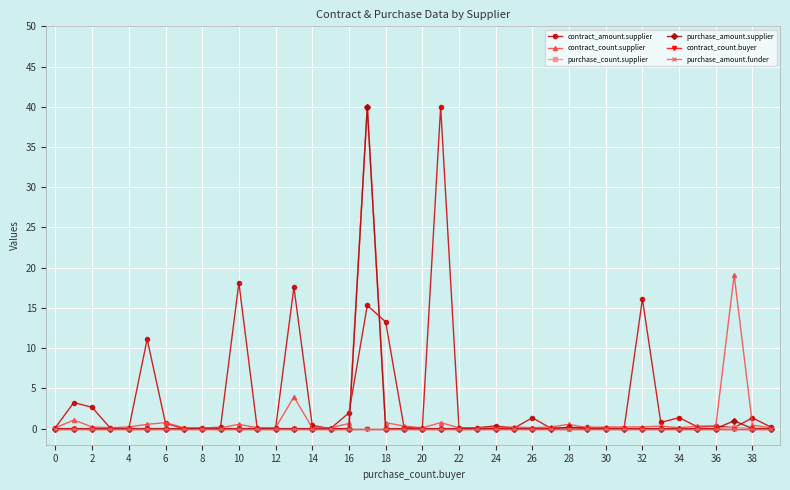

What is the difference between the second highest and minimum values in the purchase_amount.supplier series?

1.0